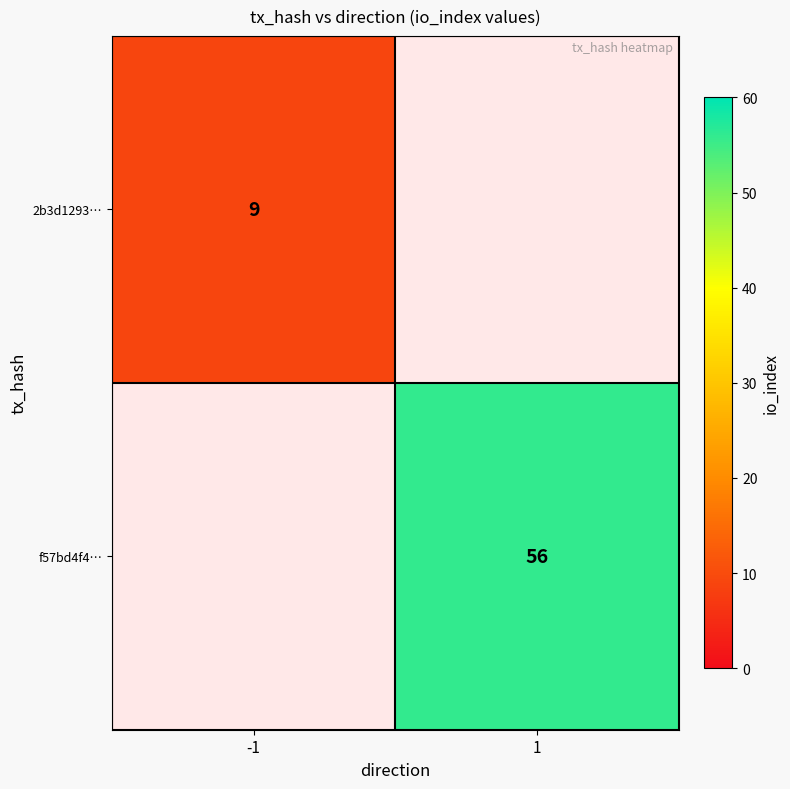

The 2b3d1293… series shows 14 at -1. True or false?

False